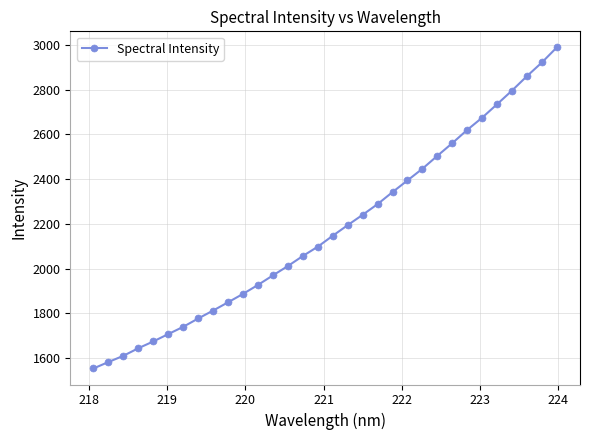

What is the minimum value shown in the chart?

1553.0